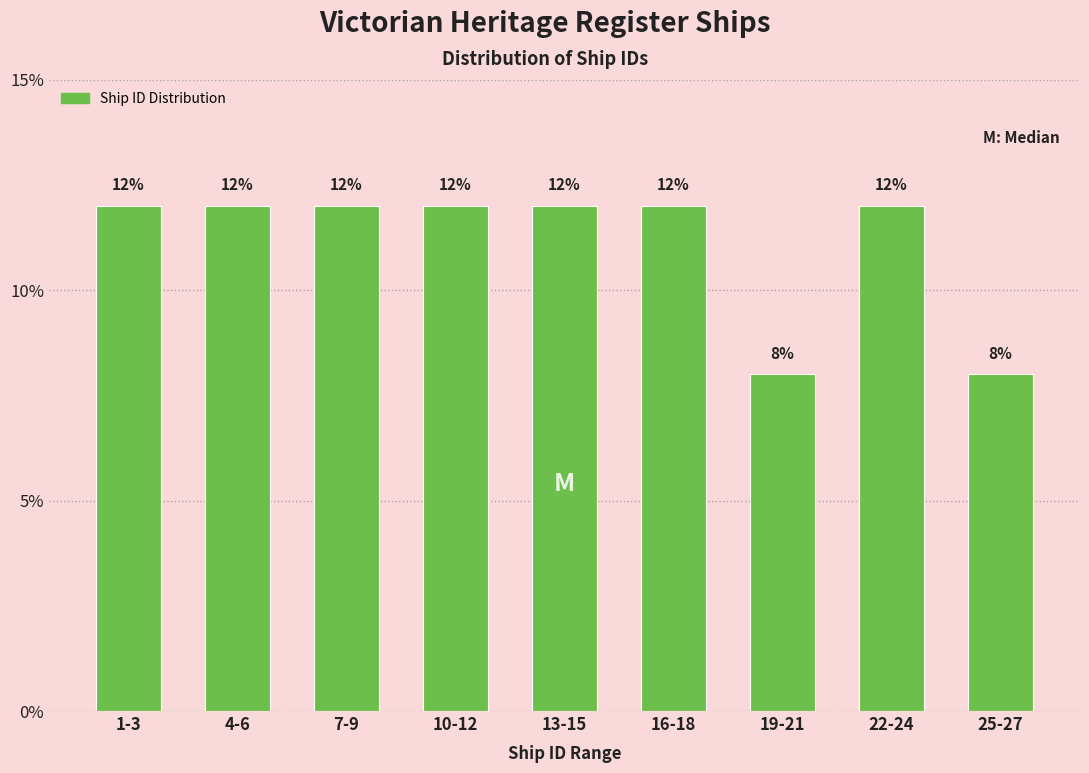

Reading right to left, transcribe all the data shown in this chart.

8	12	8	12	12	12	12	12	12